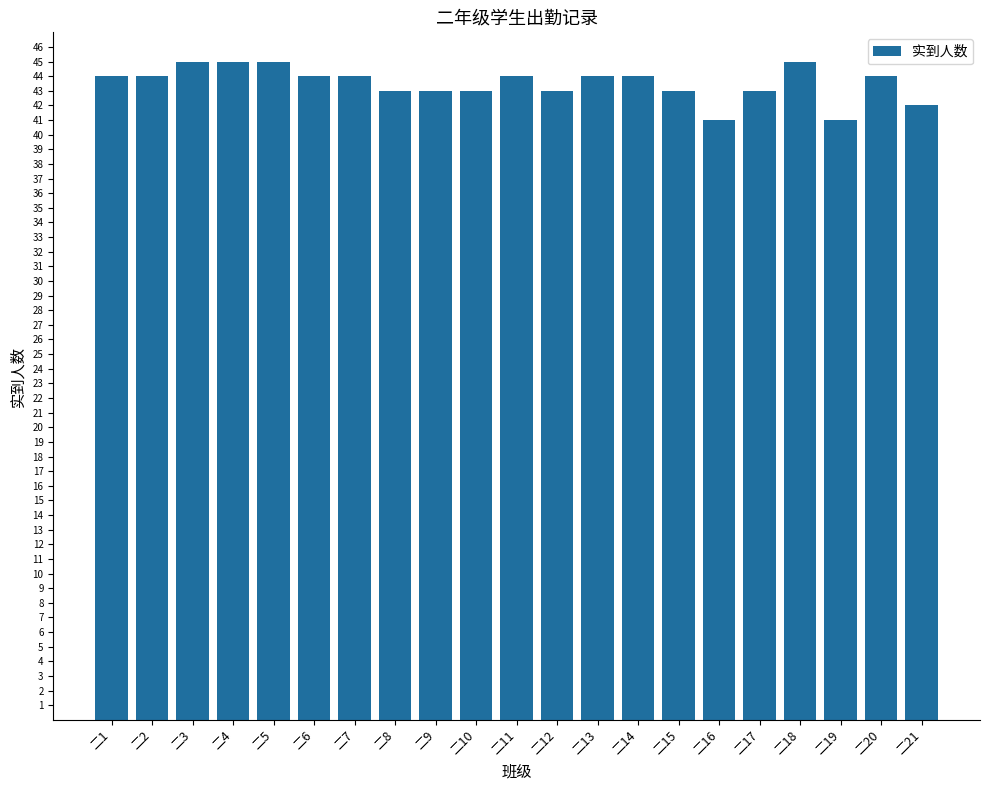

Is it true that the value at 二9 is 43?

True